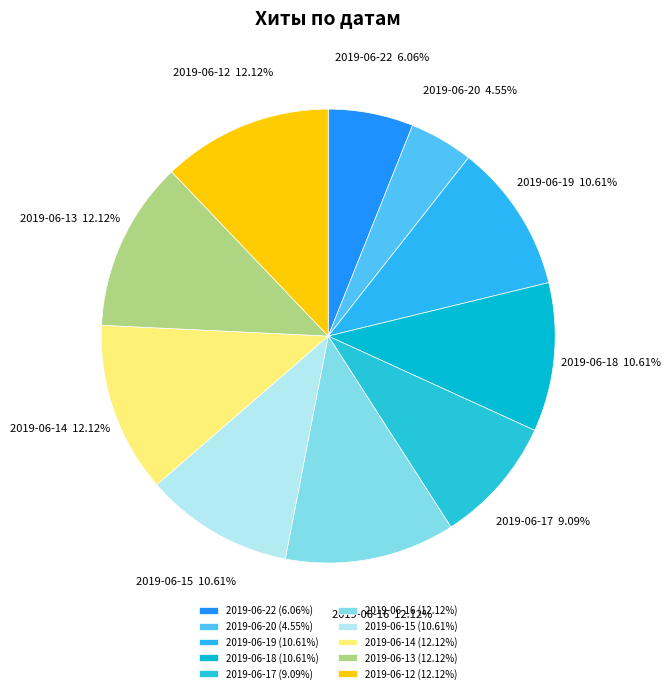

What percentage is the 2019-06-20 slice, to the nearest percent?

5%